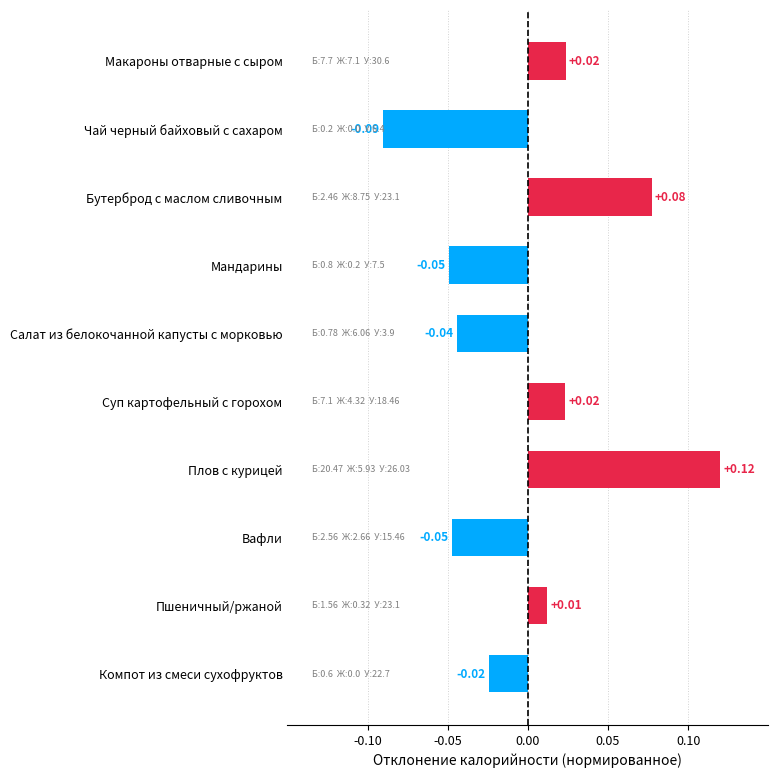

What is the label of the 5th bar from the bottom?

Суп картофельный с горохом